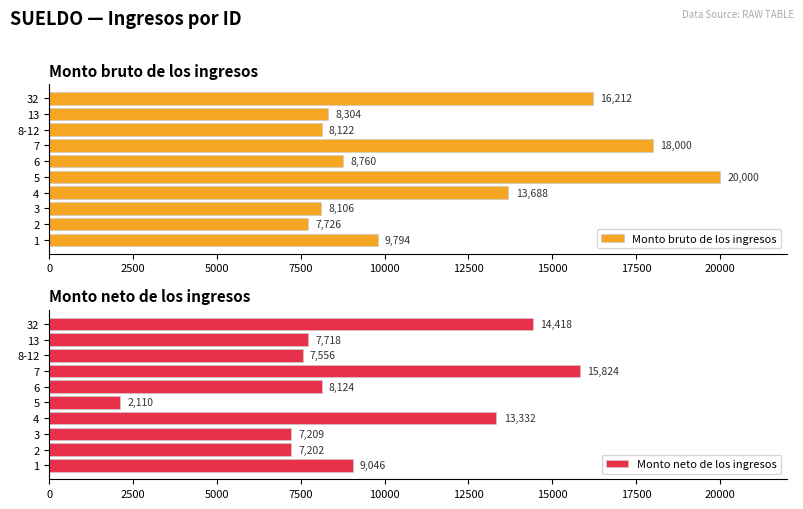

Reading left to right, extract all data points from this chart.

Monto bruto de los ingresos: 9794	7726	8106	13688	20000	8760	18000	8122	8304	16212
Monto neto de los ingresos: 9046	7202	7209	13332	2110	8124	15824	7556	7718	14418